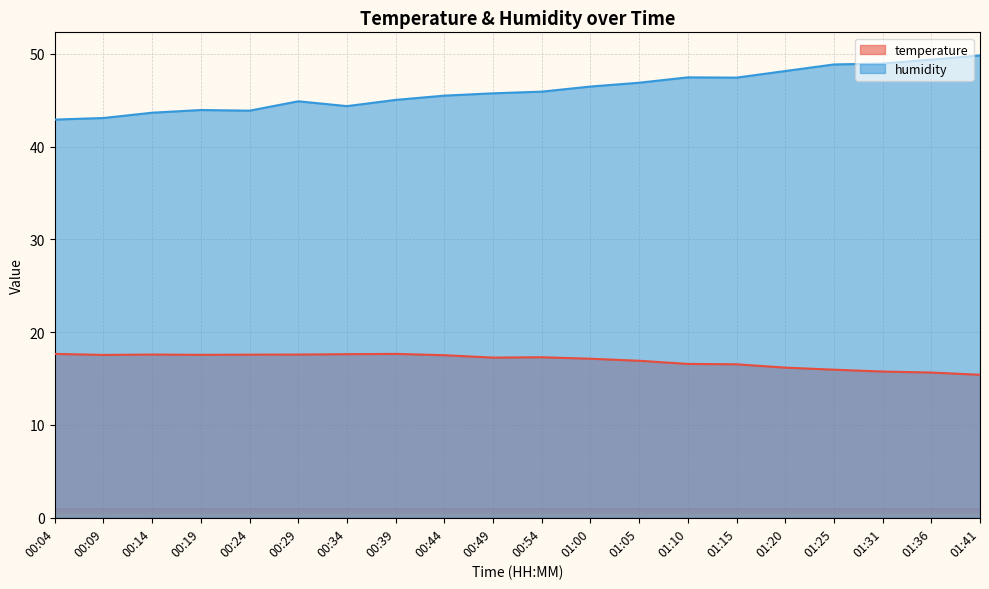

How many lines are shown in the chart?

2